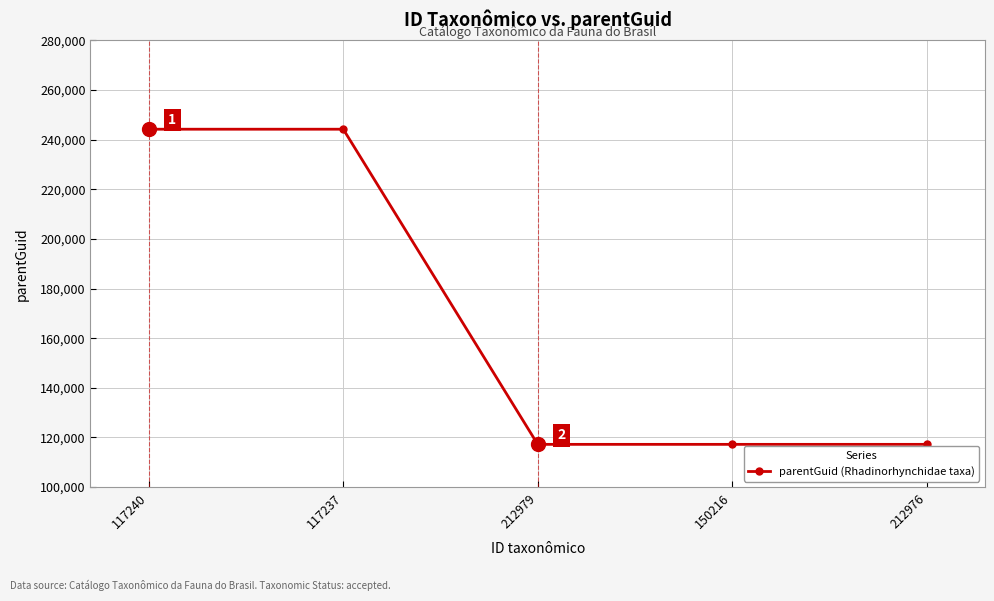

Between 117240 and 212976, which is larger?

117240